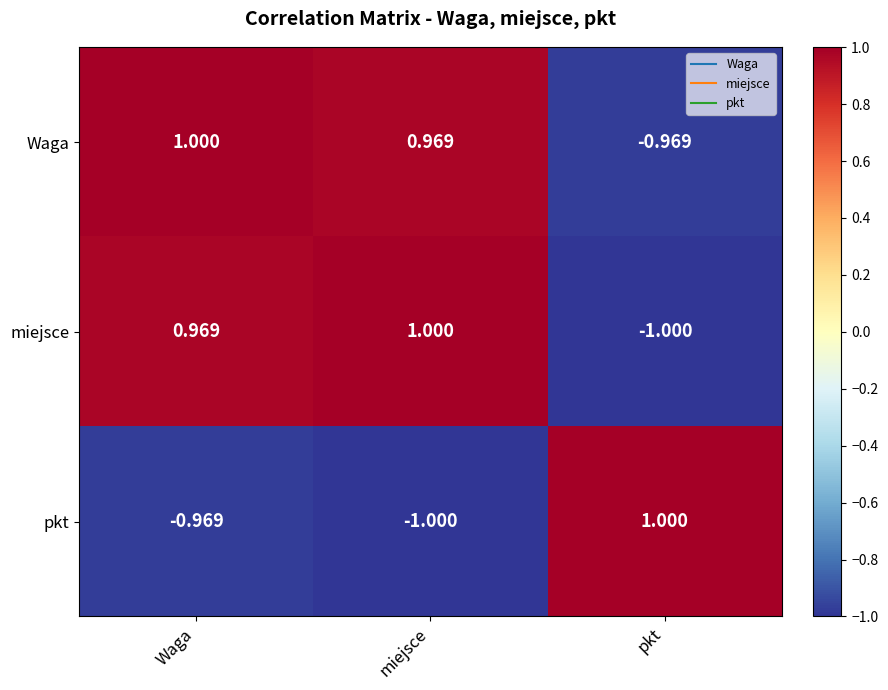

What is the difference between the highest and lowest values at Waga?

2.0